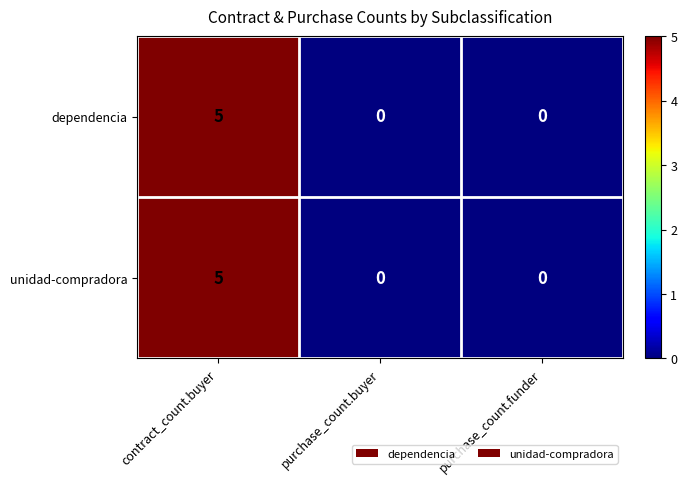

What is the difference between the unidad-compradora values at contract_count.buyer and purchase_count.funder?

5